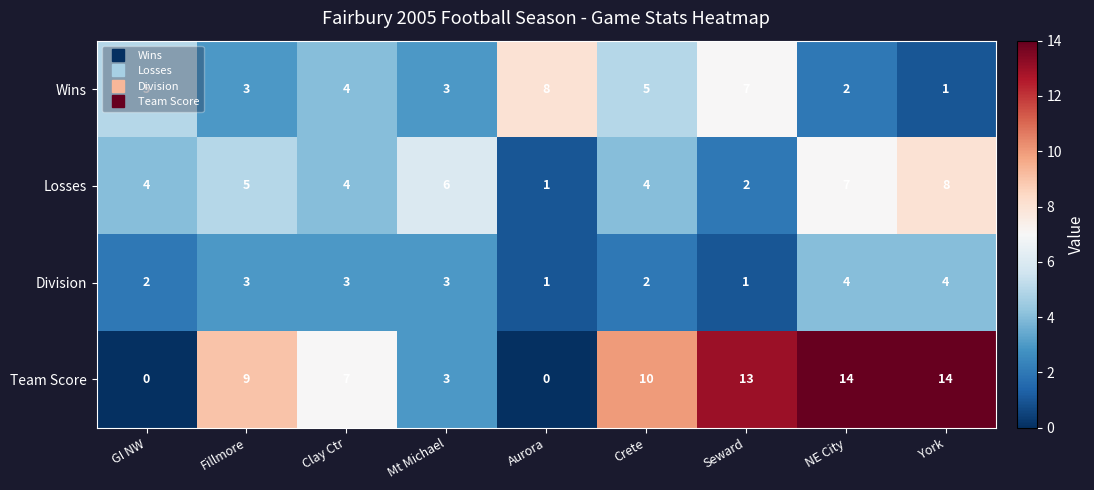

What is the total value across all series at Aurora?

10